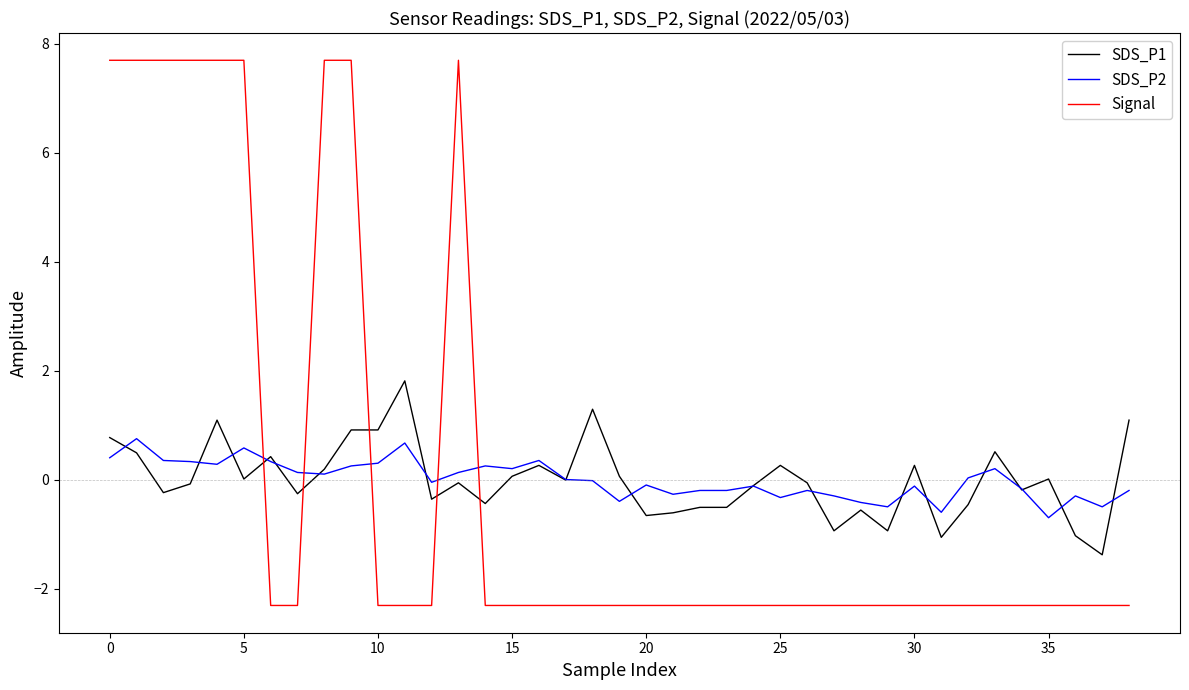

Which series has the widest spread of values?

Signal